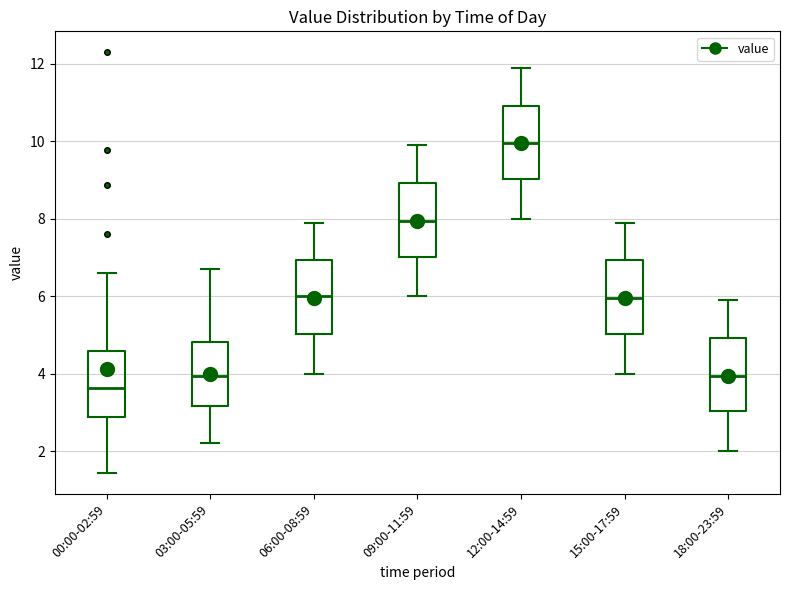

Which box's median line is the lowest?

00:00-02:59